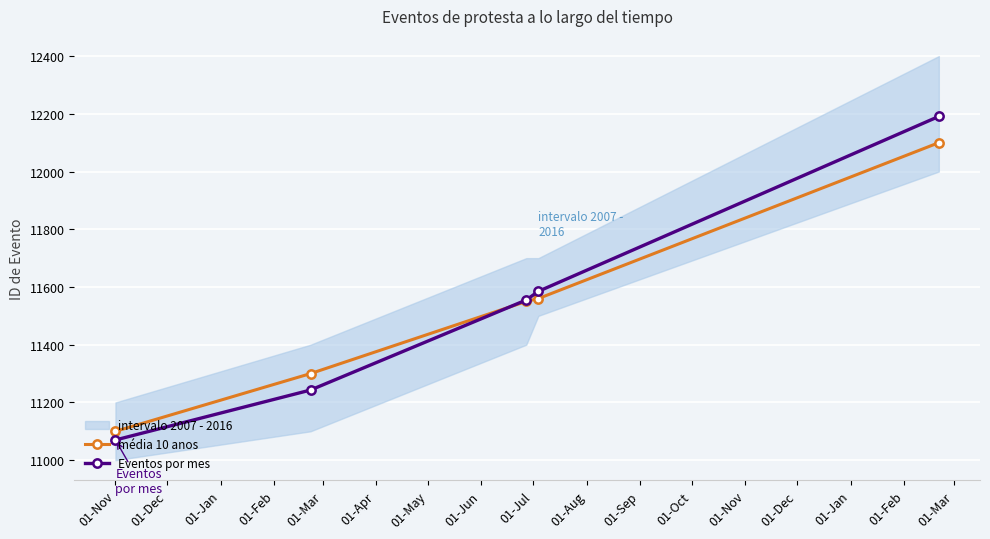

What is the spread (max minus min) of values at 01-Nov?

30